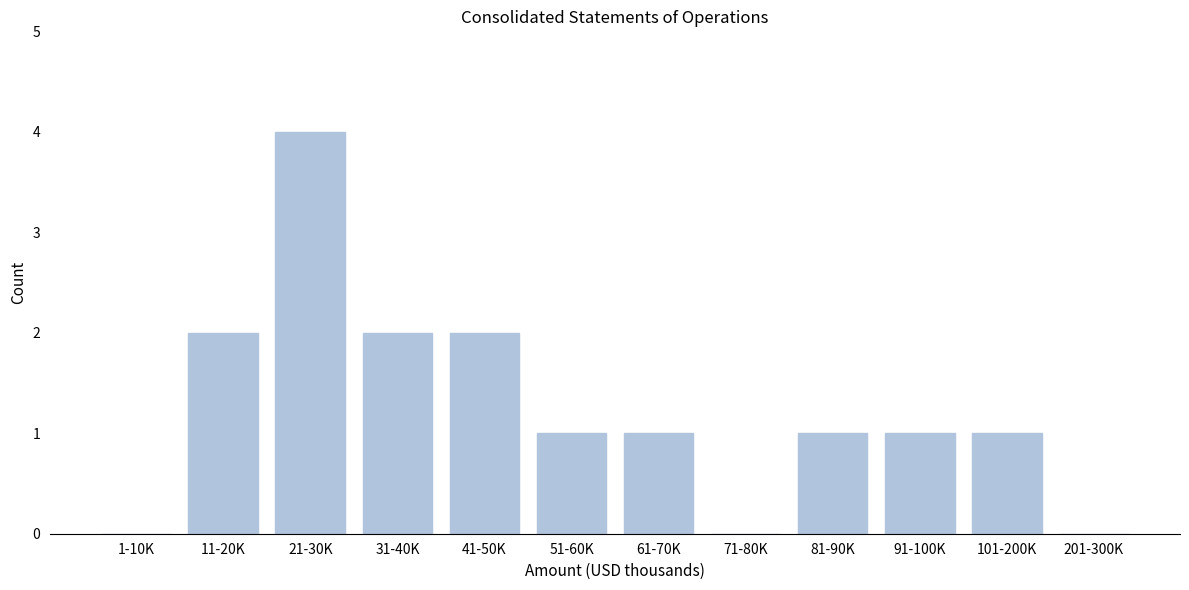

Reading left to right, transcribe all the data shown in this chart.

1-10K=0	11-20K=2	21-30K=4	31-40K=2	41-50K=2	51-60K=1	61-70K=1	71-80K=0	81-90K=1	91-100K=1	101-200K=1	201-300K=0